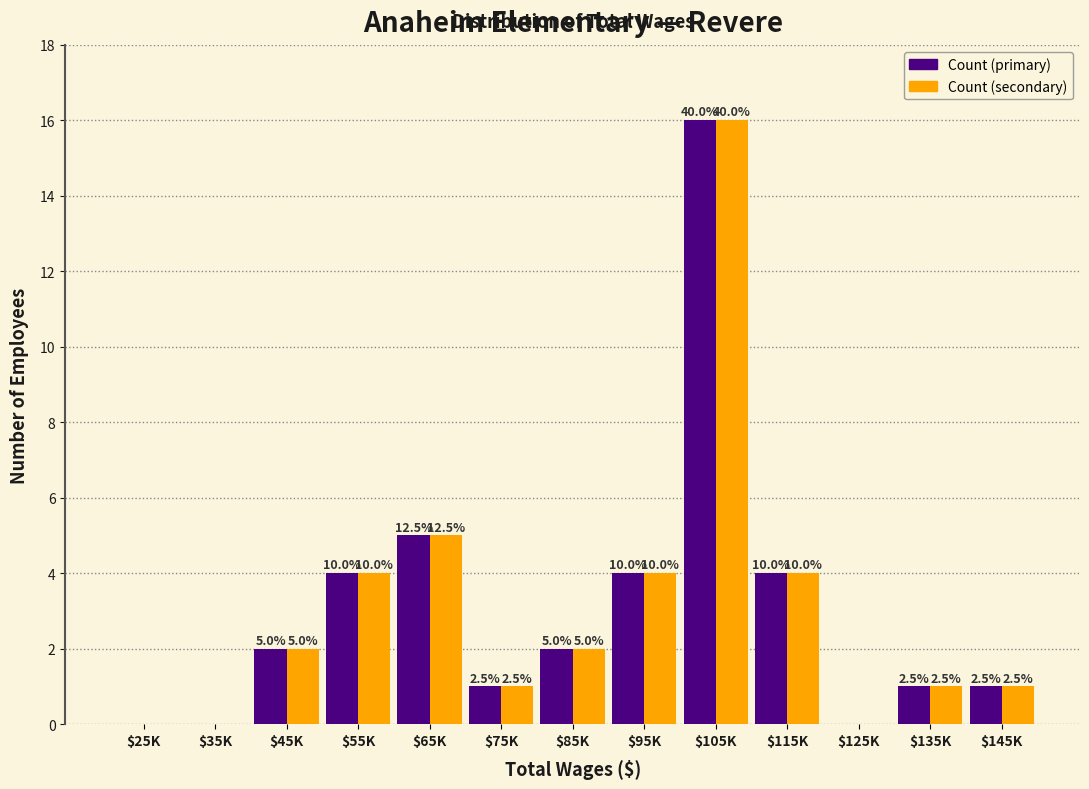

How many groups of bars are there?

13